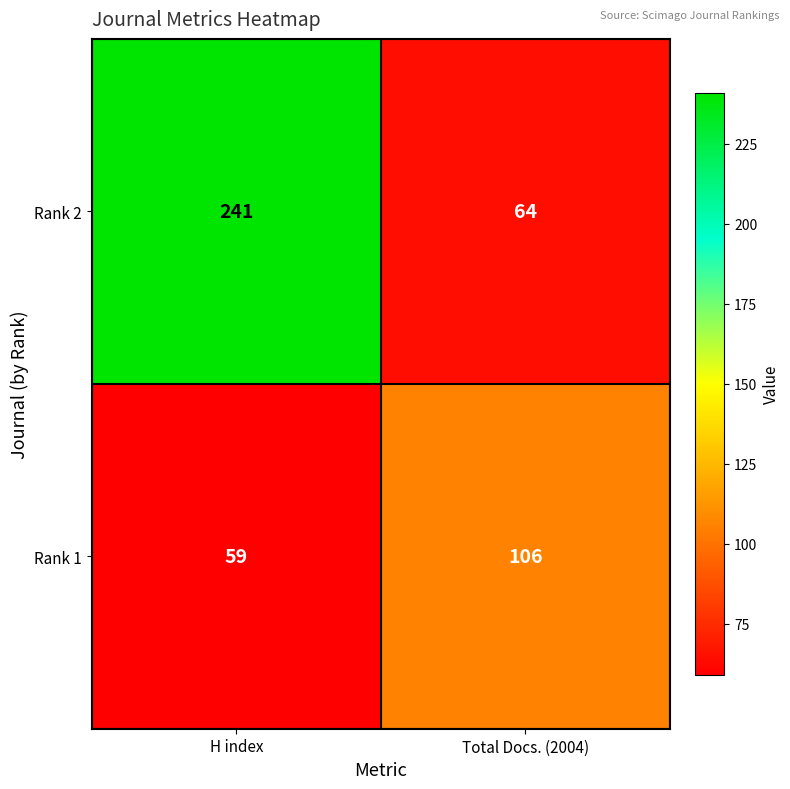

List the series in order of their overall mean, lowest first.

Rank 1, Rank 2